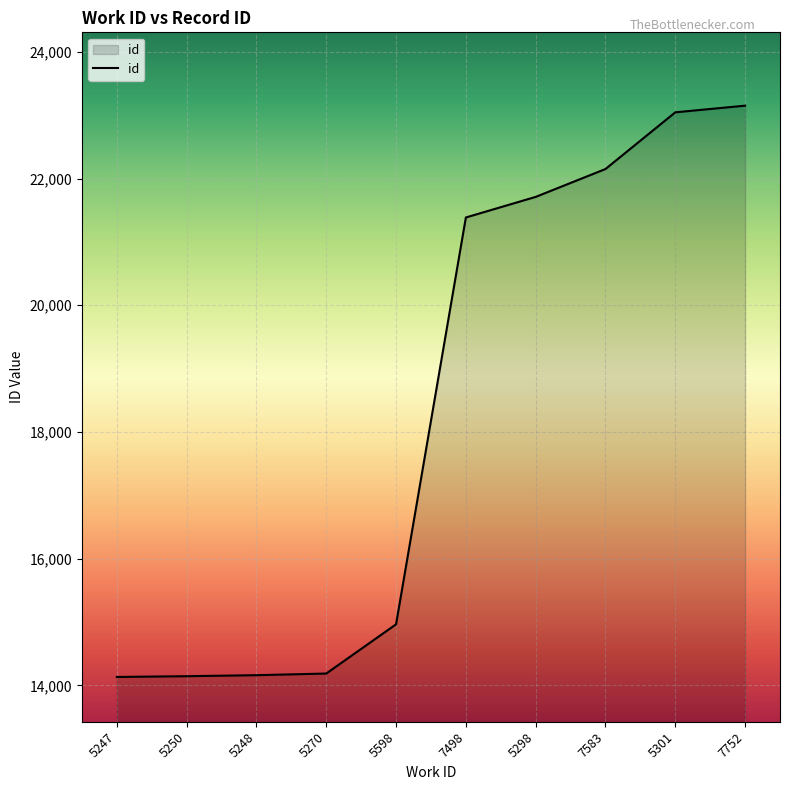

The value at 7498 is 21386. True or false?

True